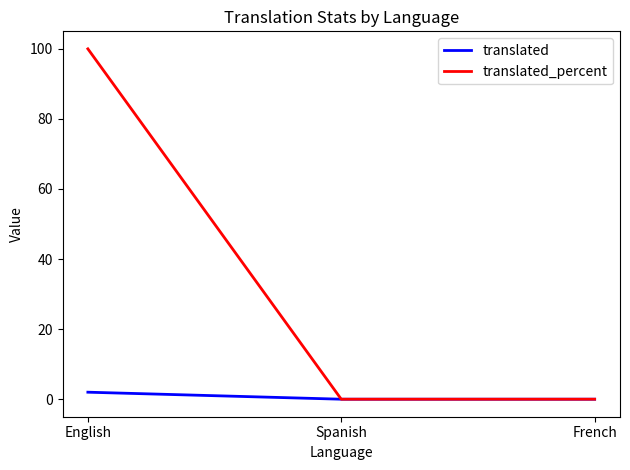

How many distinct data groups are displayed?

2